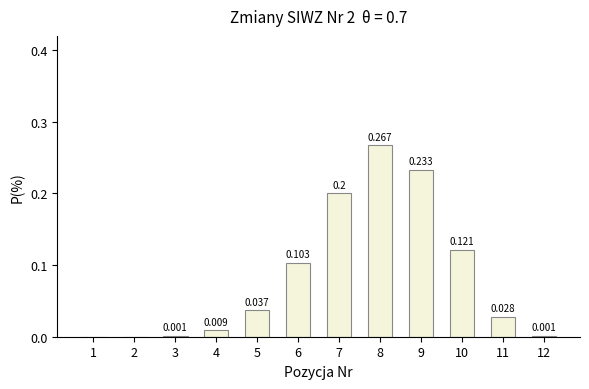

Reading right to left, transcribe all the data shown in this chart.

12=0.0	11=0.0	10=0.1	9=0.2	8=0.3	7=0.2	6=0.1	5=0.0	4=0.0	3=0.0	2=0.0	1=0.0